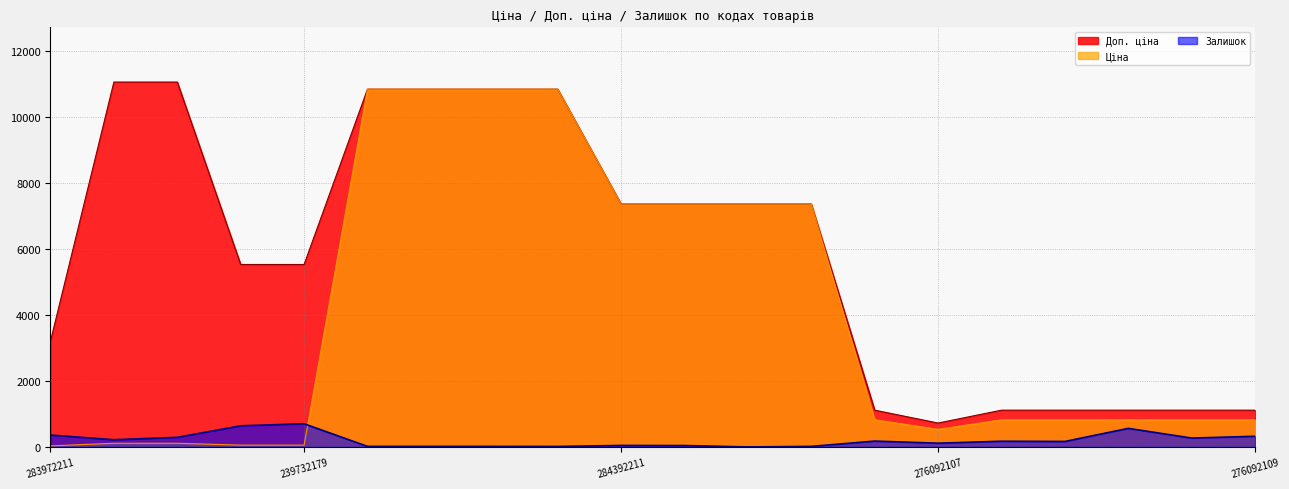

True or false: Ціна and Доп. ціна intersect in this chart.

False